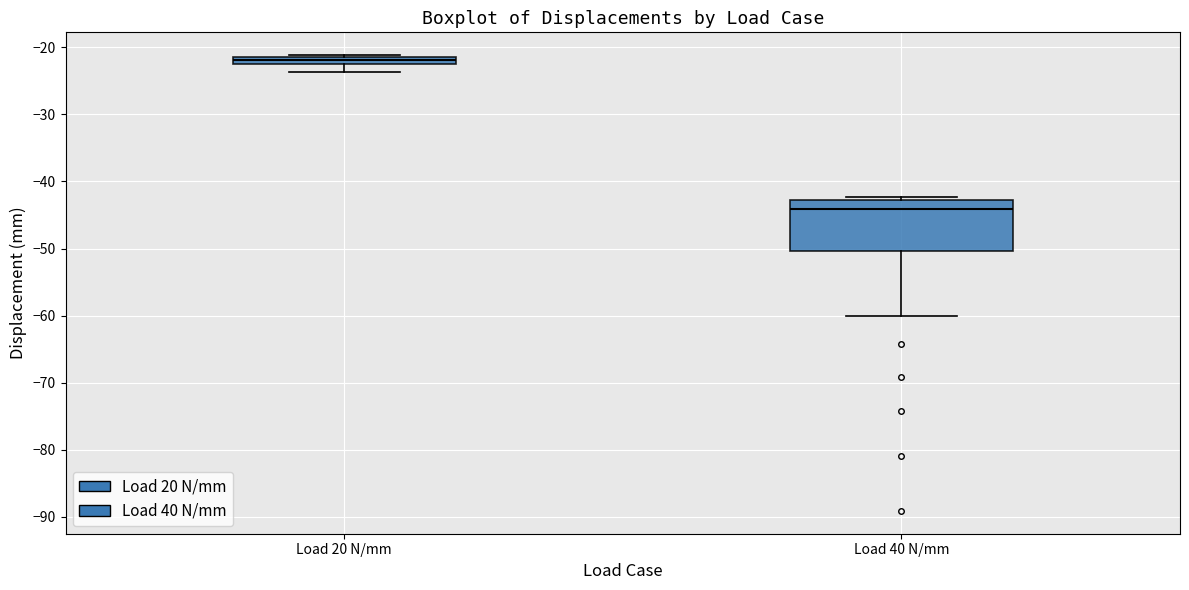

Which box has the highest median line?

Load 20 N/mm